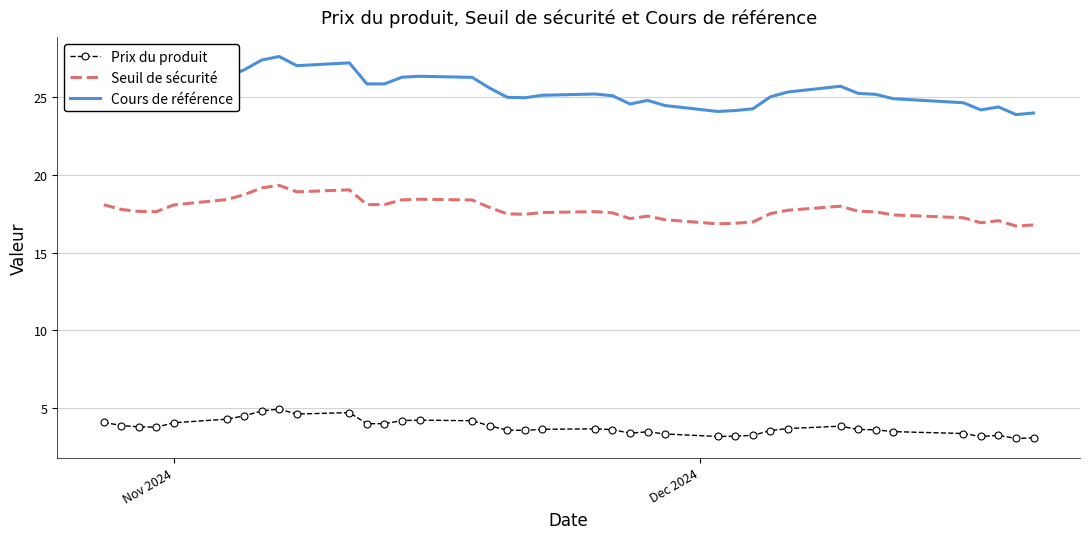

What is the minimum value shown in the chart?

3.1